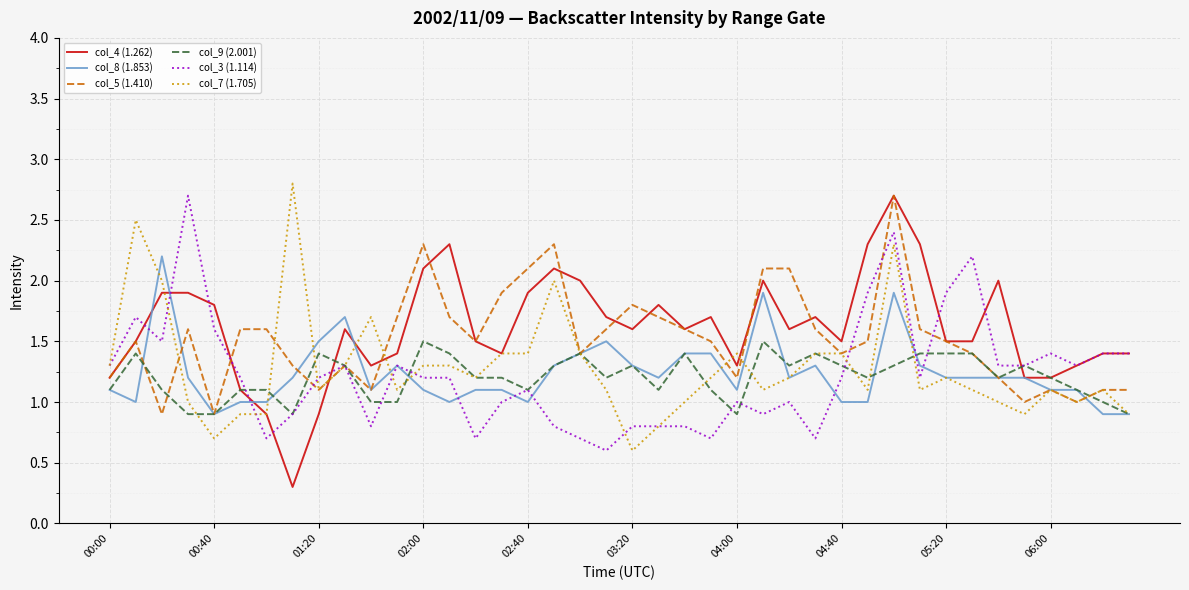

What is the highest value of the col_8 (1.853) series?

2.2